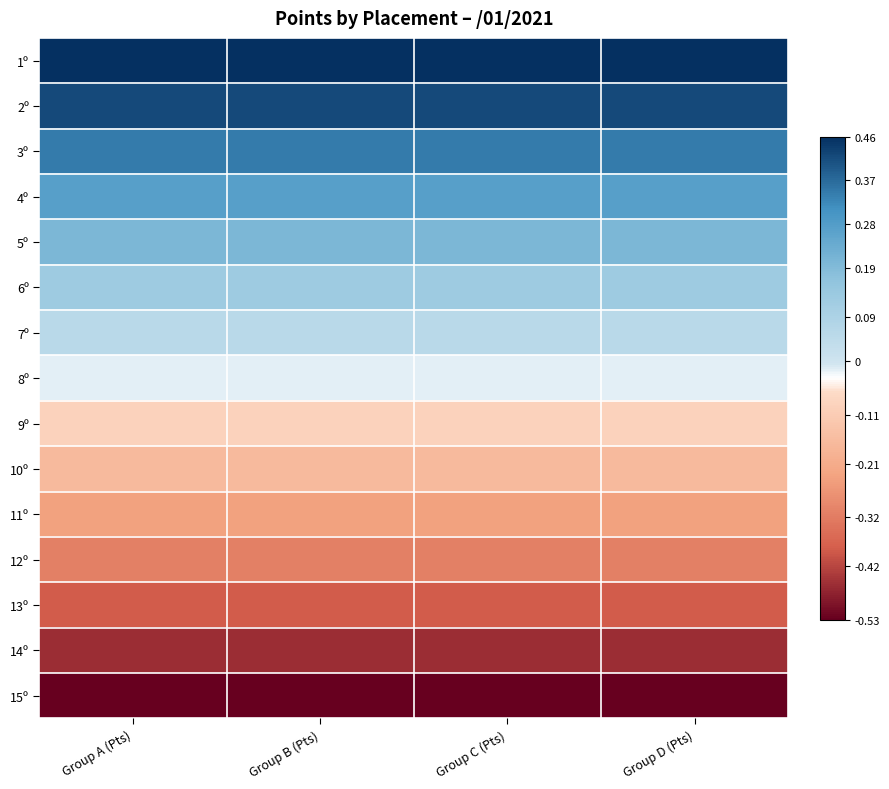

At how many categories does at least one series exceed 0?

4